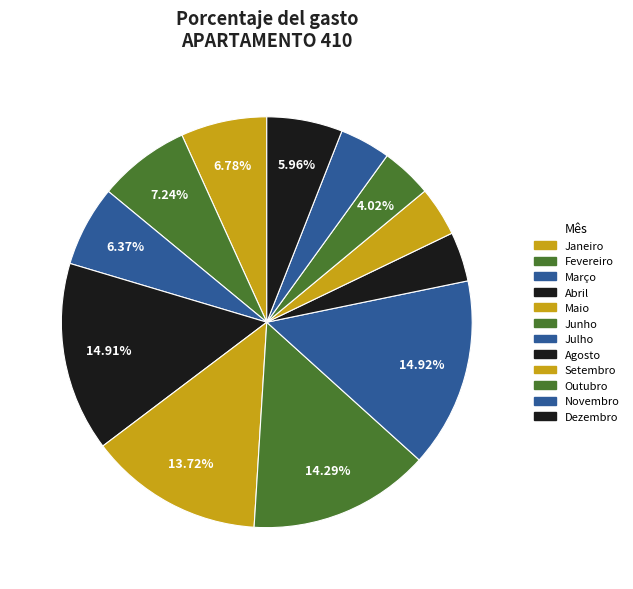

Is Dezembro the majority of the pie?

No